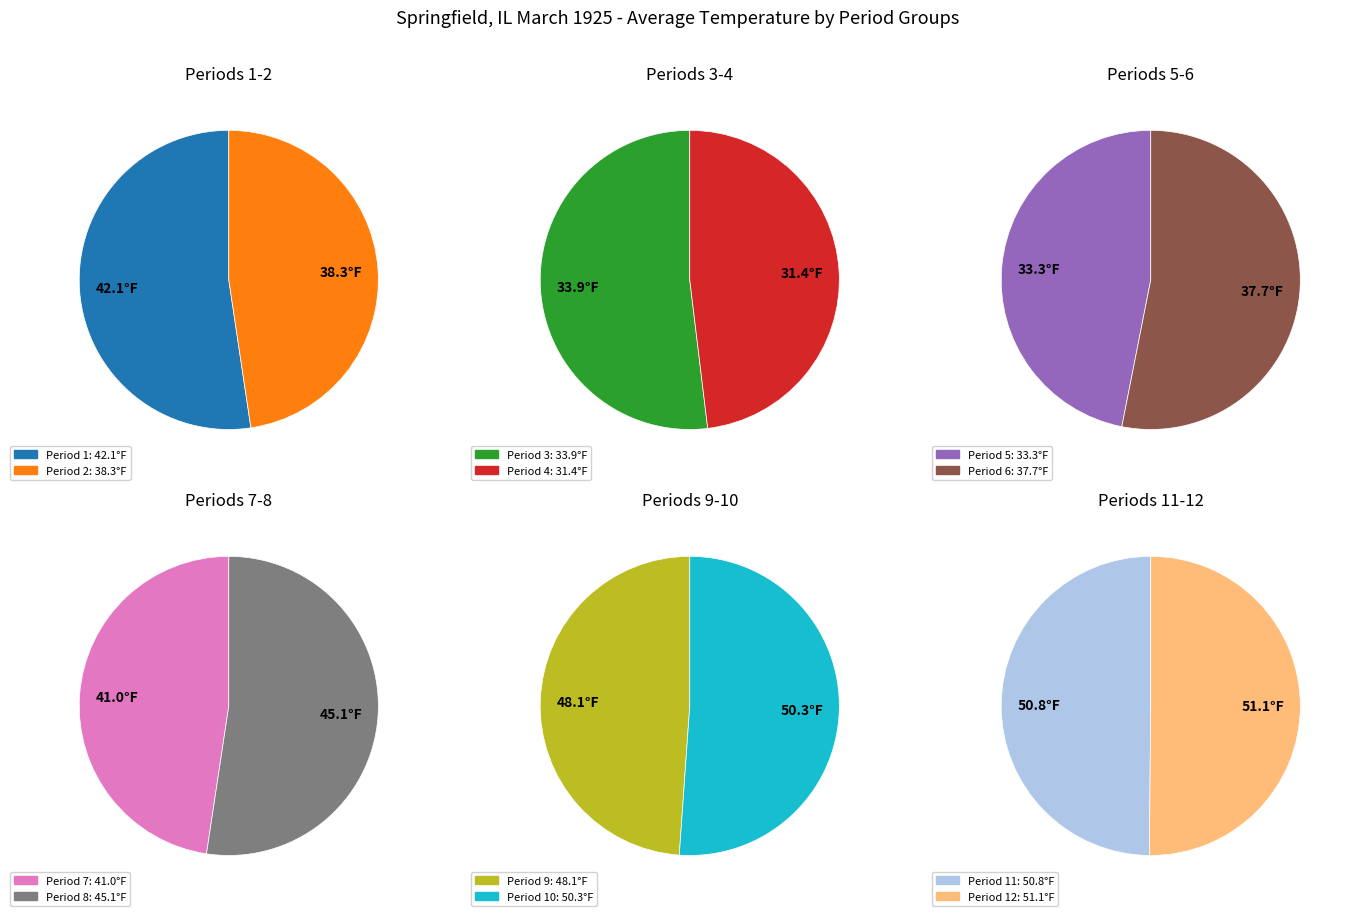

What is the largest slice in the pie chart?

Period 12